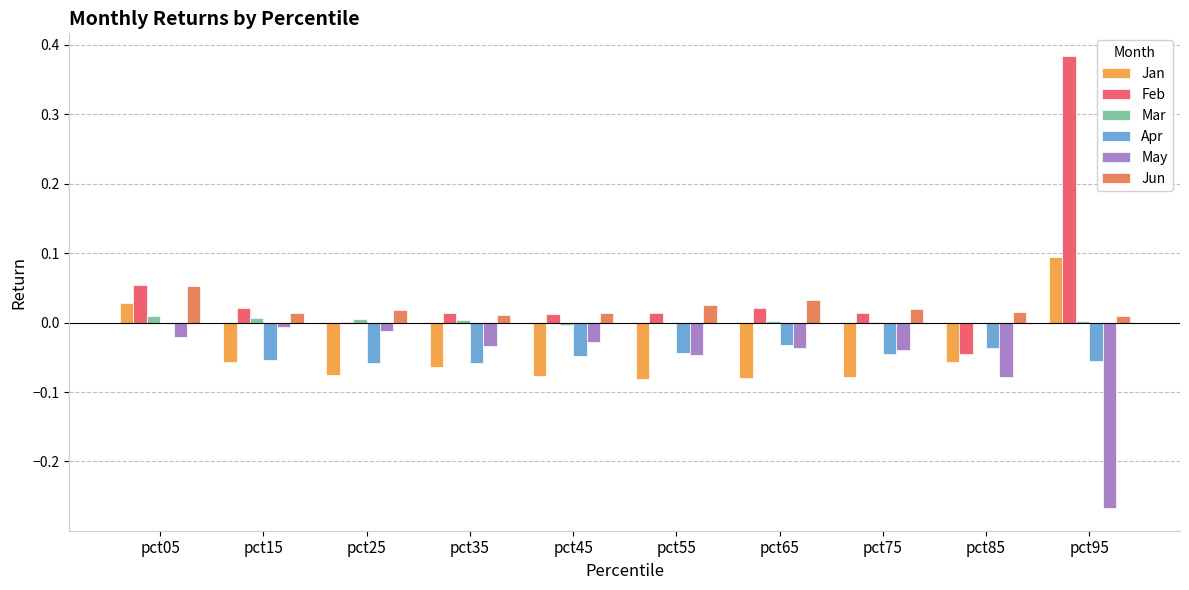

Which series has the widest spread of values?

Feb